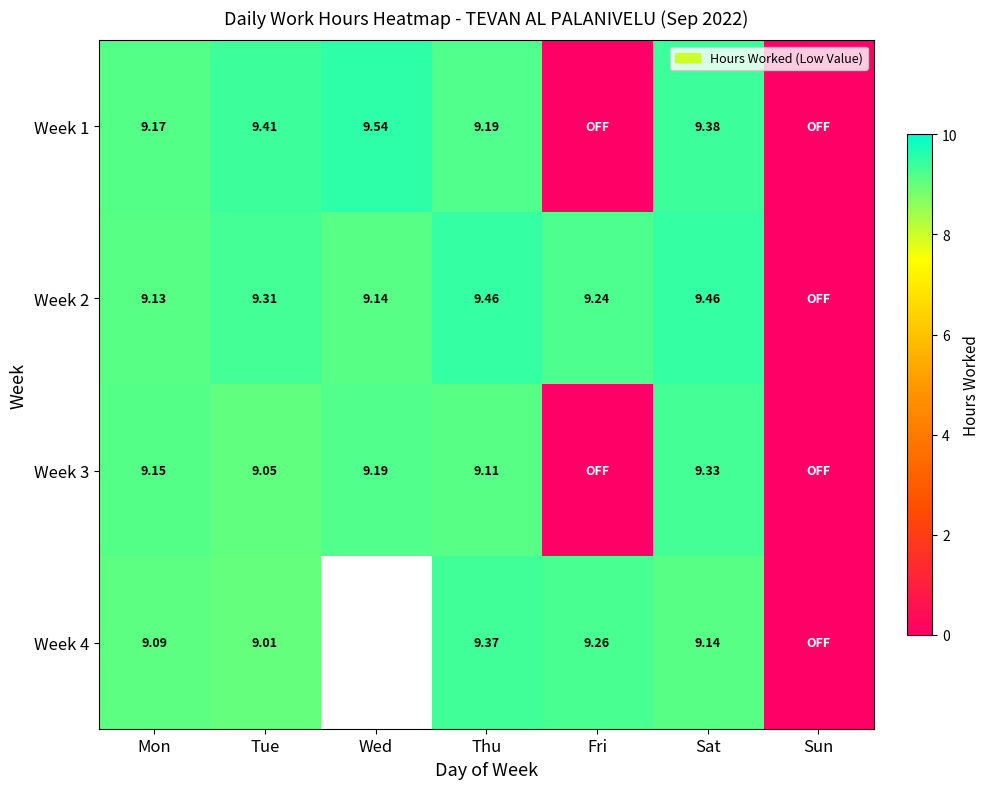

At which category is the sum across all series the highest?

Sat